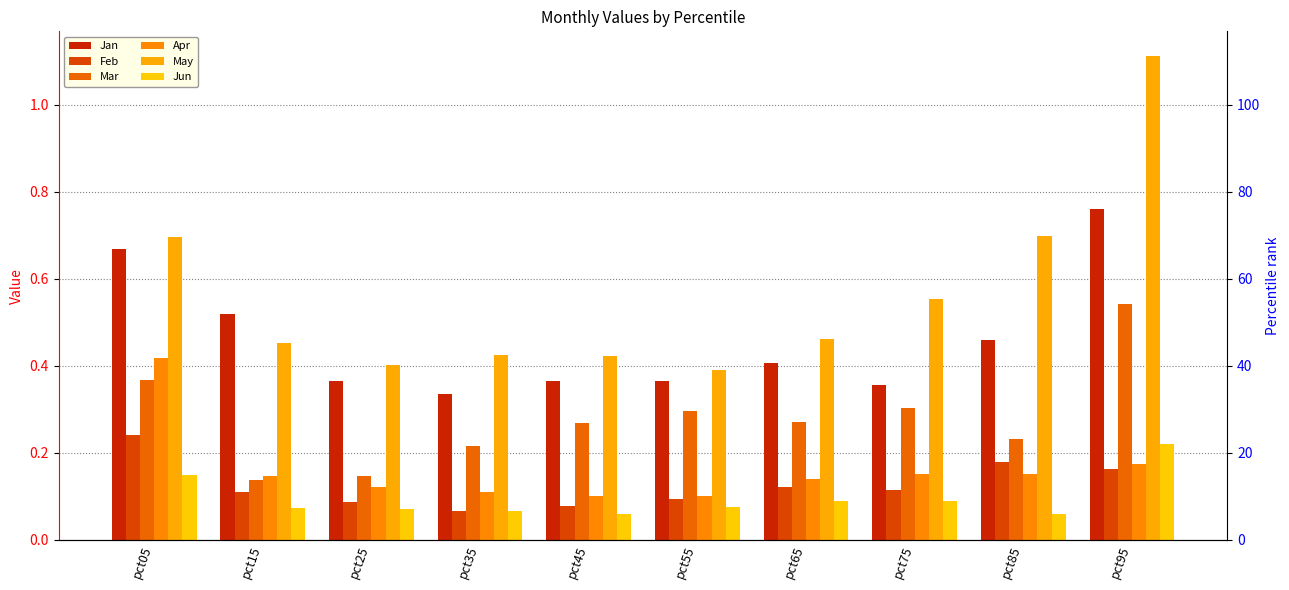

True or false: Jun has a value of 0.0 at pct65.

False